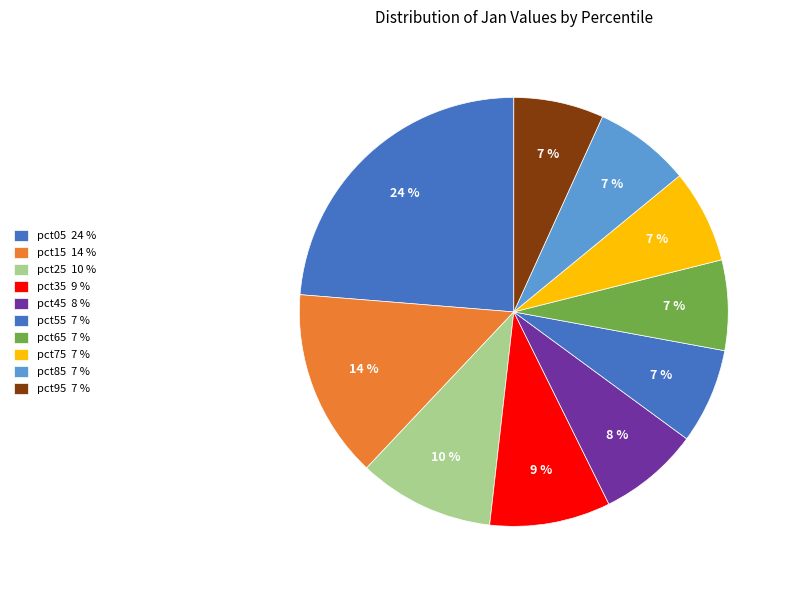

To the nearest percent, what percentage of the pie is pct45?

8%